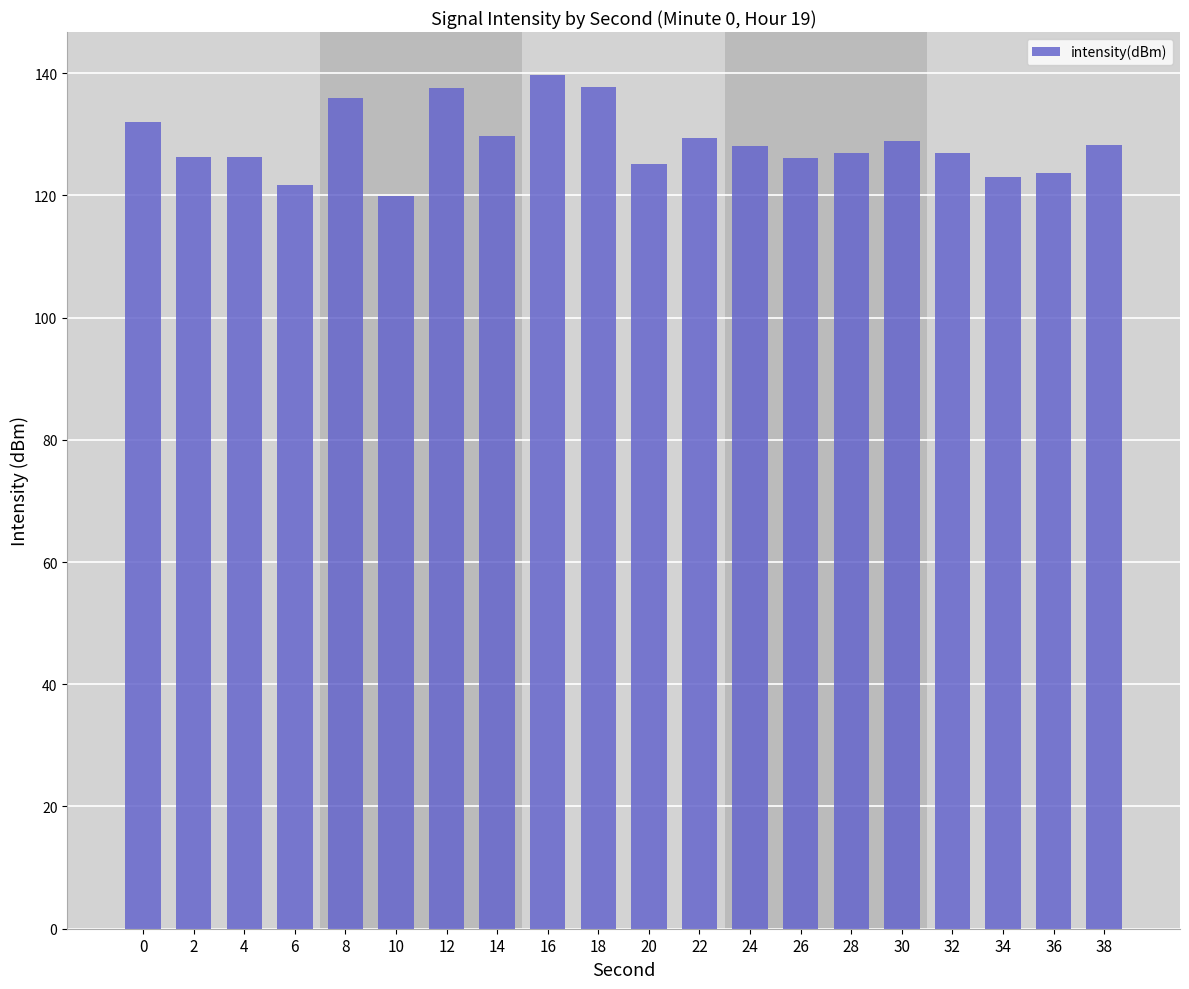

Which has a higher value, 24 or 20?

24